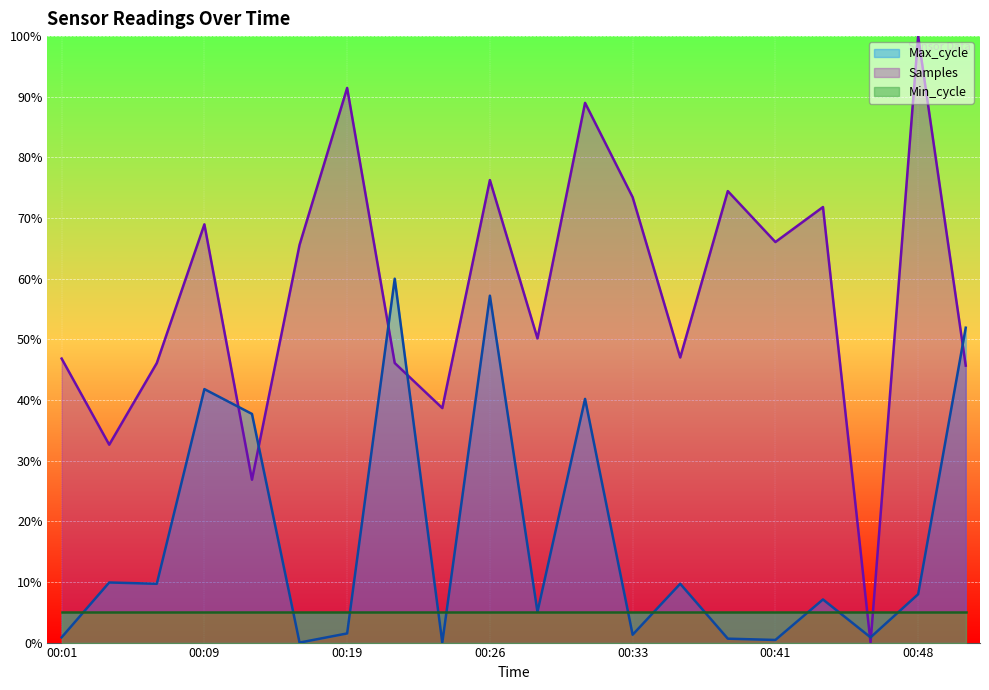

What is the difference between the second highest and second lowest values in the Samples series?

64.6